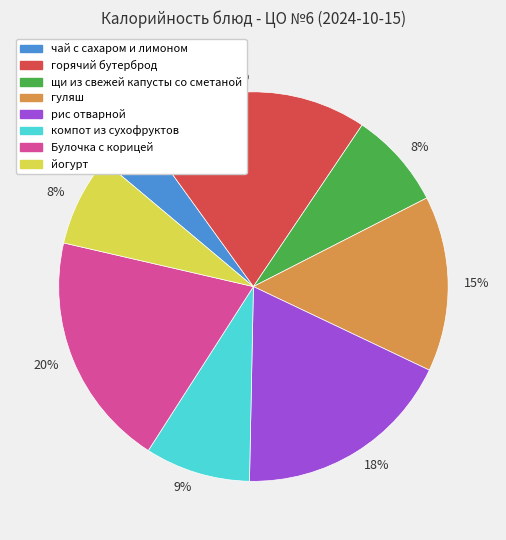

Between гуляш and Булочка с корицей, which is larger?

Булочка с корицей